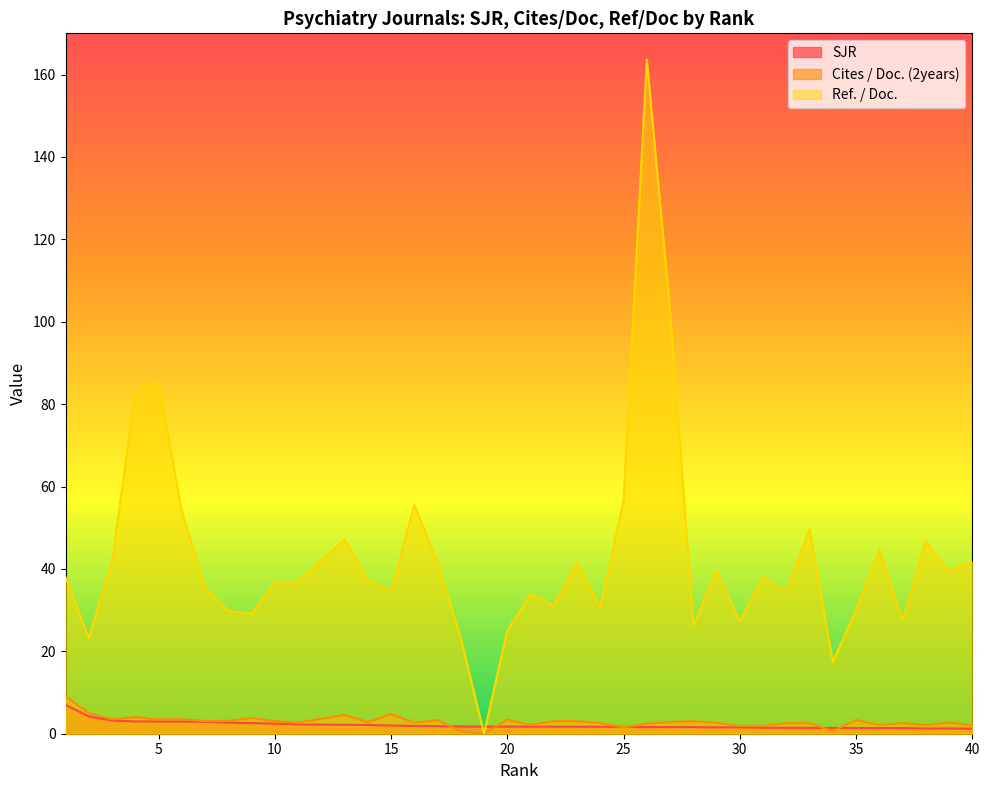

What is the difference between the second highest and second lowest values in the SJR series?

2.9